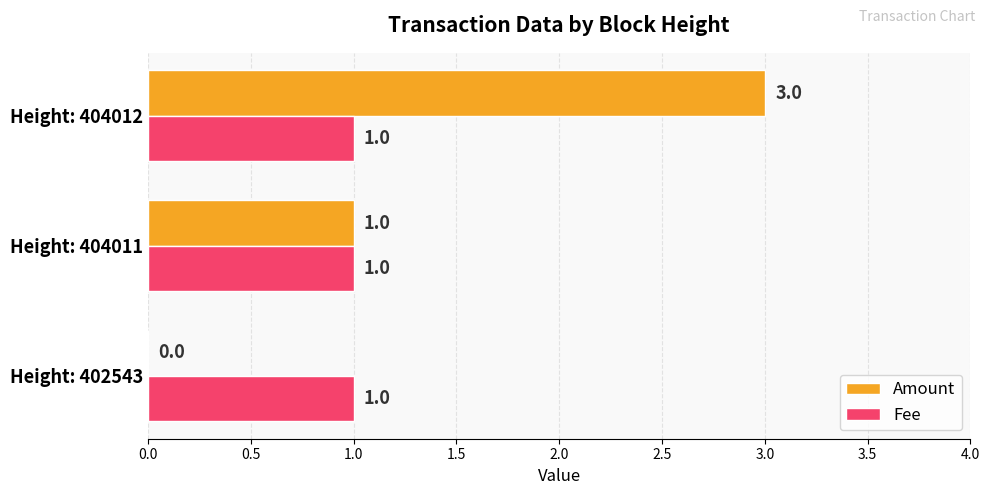

Between Height: 402543 and Height: 404011, which series saw the biggest shift?

Amount